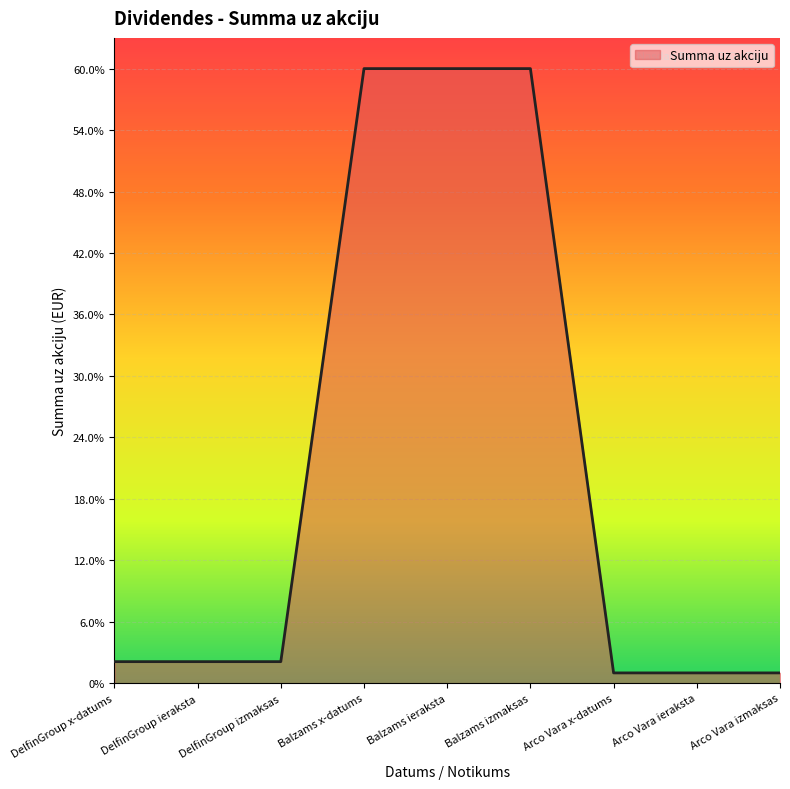

Is this an area chart (filled region under the line)?

Yes